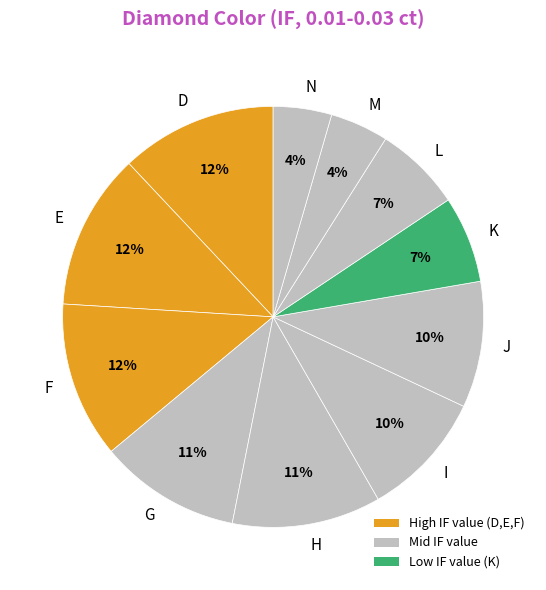

Between J and L, which is larger?

J